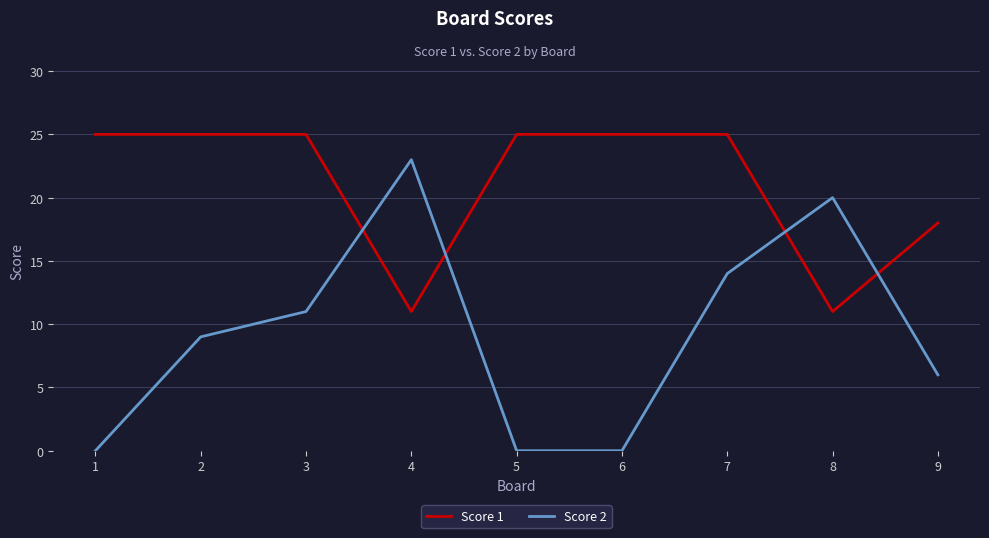

What is the greatest value displayed?

25